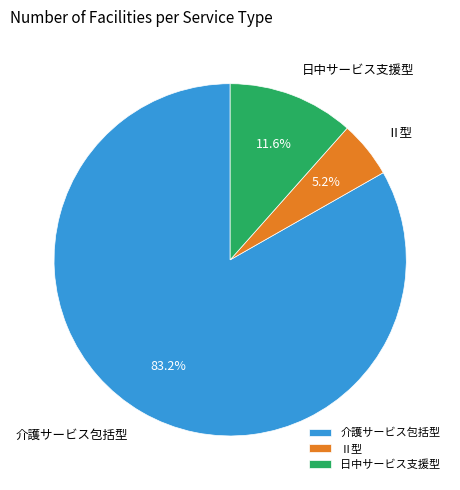

What is the largest slice in the pie chart?

介護サービス包括型